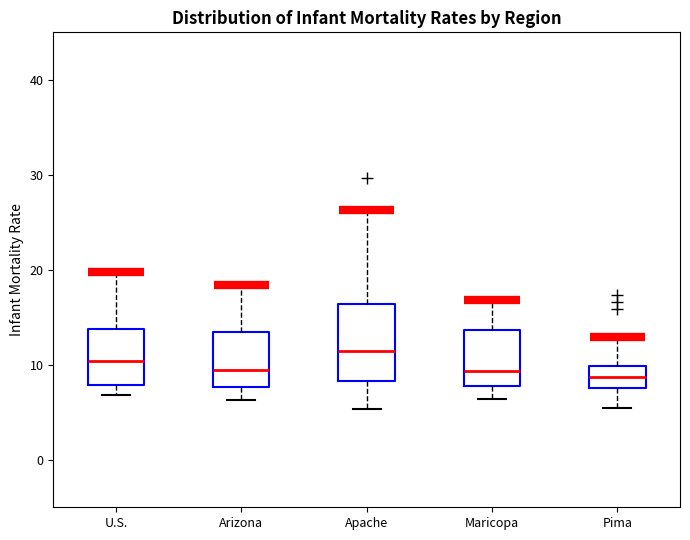

Reading left to right, read every box against the y-axis: the position of its median line, the range the box covers, and the ends of its whiskers. The values are not printed on the chart, so give them approximately, as read against the axis.

U.S.: median 10, box 8 to 14, whiskers 7 to 20
Arizona: median 9, box 8 to 13, whiskers 6 to 18
Apache: median 11, box 8 to 16, whiskers 5 to 26
Maricopa: median 9, box 8 to 14, whiskers 6 to 17
Pima: median 9, box 8 to 10, whiskers 5 to 13